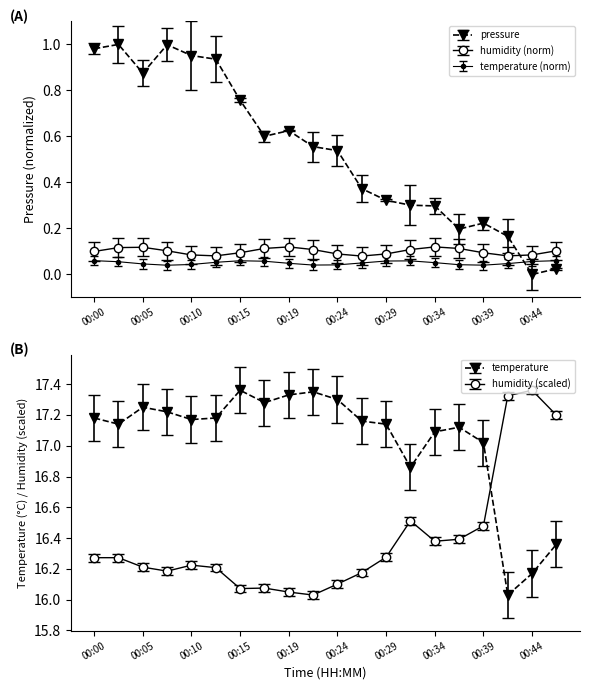

How many interior local peaks does the pressure series have?

4